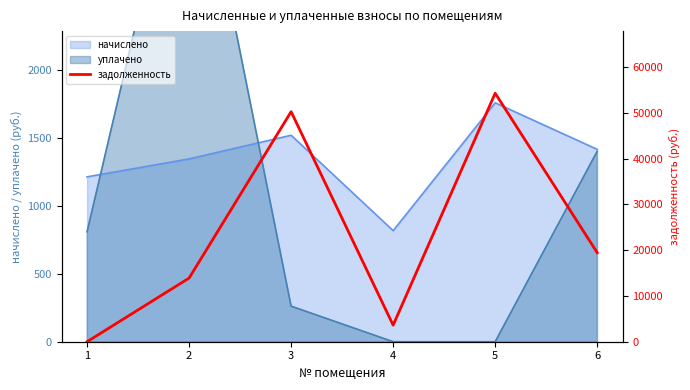

At which category does the data reach its first local peak?

3